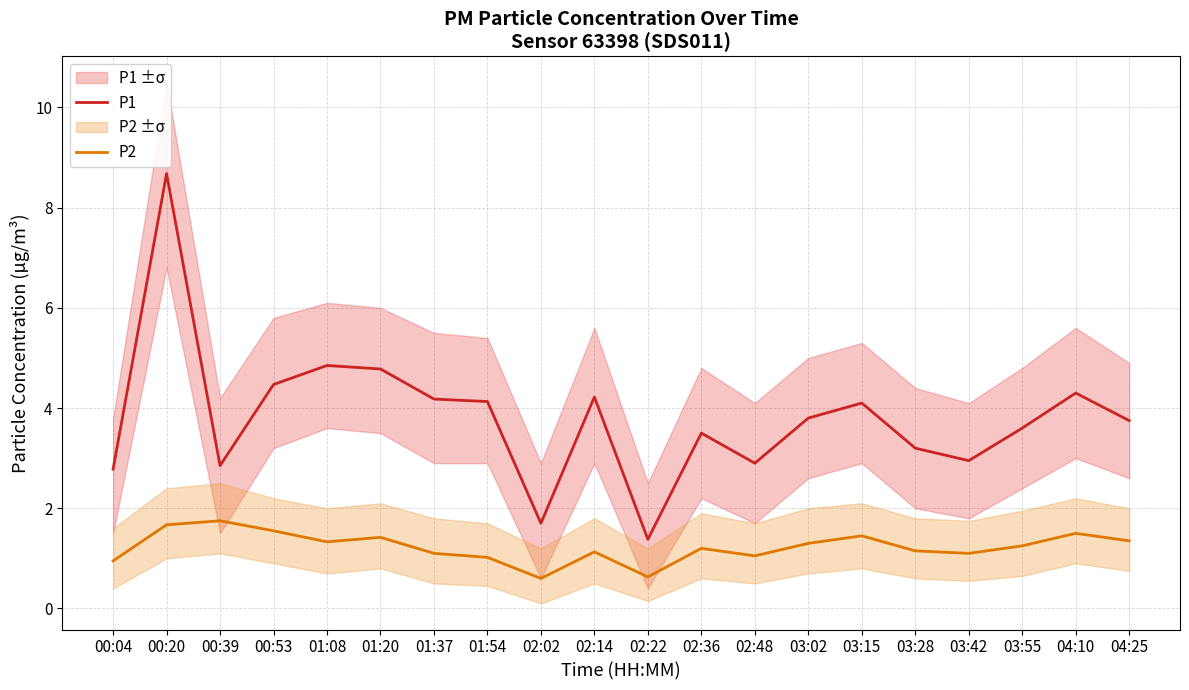

At how many categories does at least one series exceed 4?

9